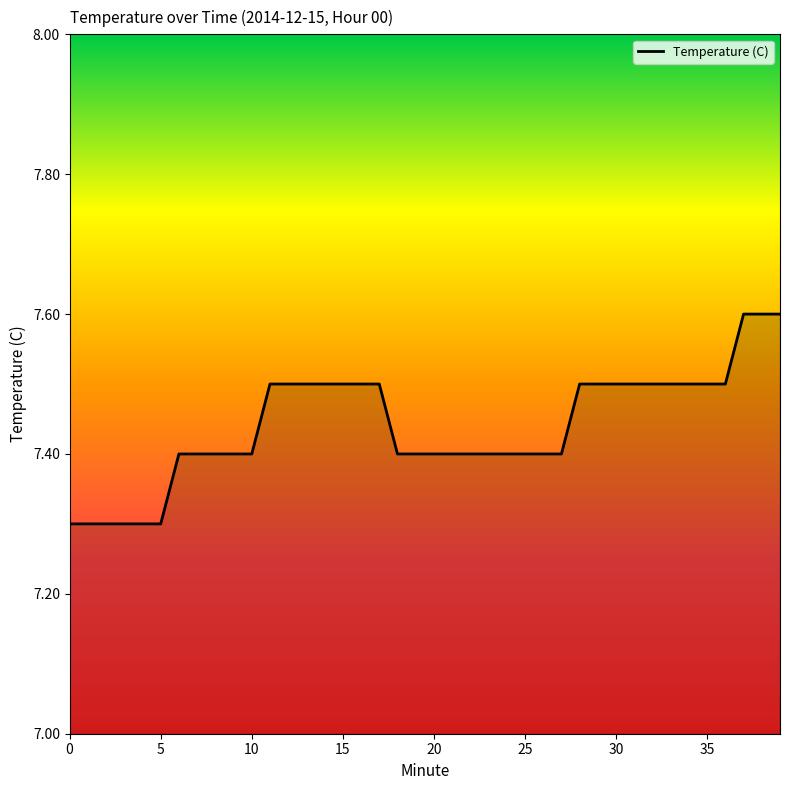

What is the difference between the maximum and minimum values?

0.3